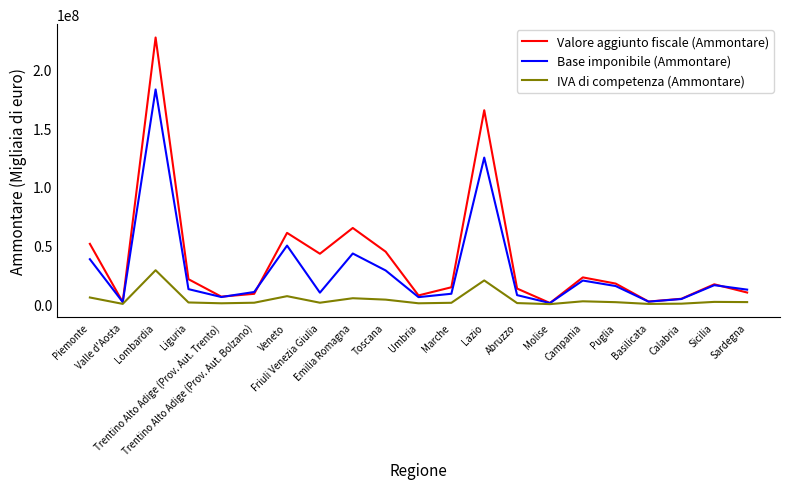

How many interior local peaks does the Valore aggiunto fiscale (Ammontare) series have?

6